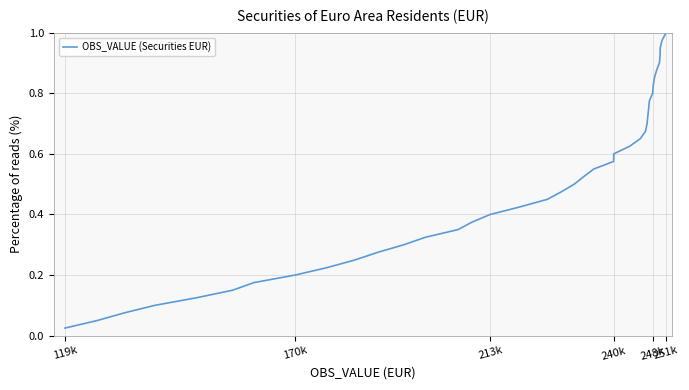

At which category does the chart reach its minimum across all series?

119k